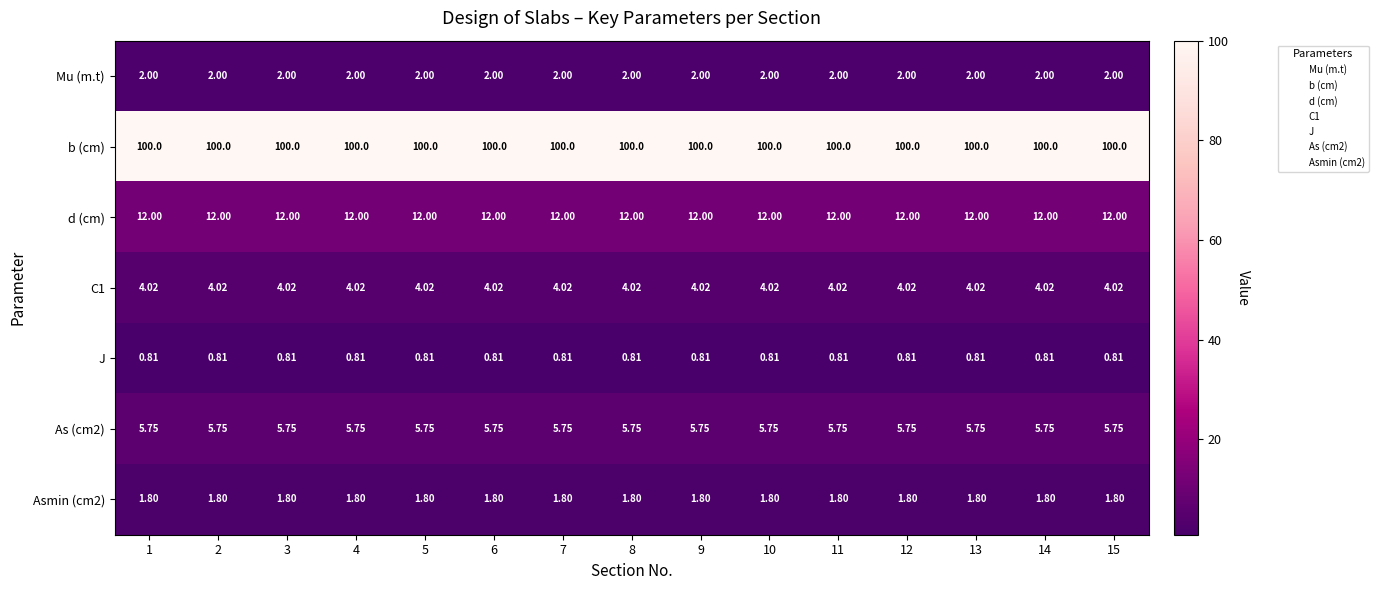

Is the value of C1 at 3 greater than the value of J at 11?

Yes